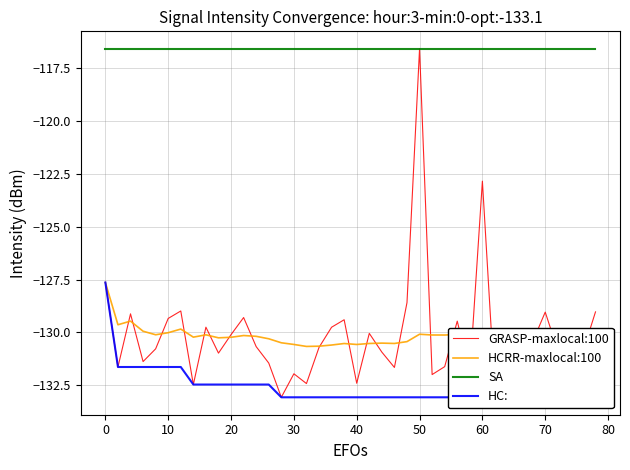

What is the lowest value of the SA series?

-116.6